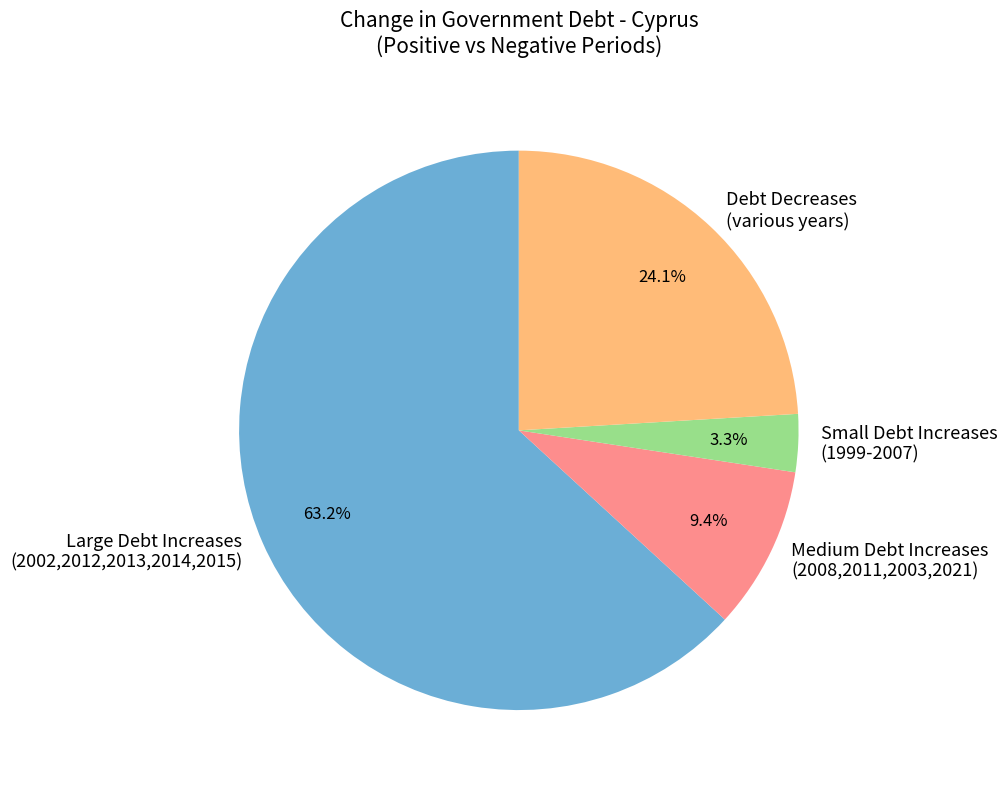

Which has a higher value, Large Debt Increases (2002,2012,2013,2014,2015) or Small Debt Increases (1999-2007)?

Large Debt Increases (2002,2012,2013,2014,2015)